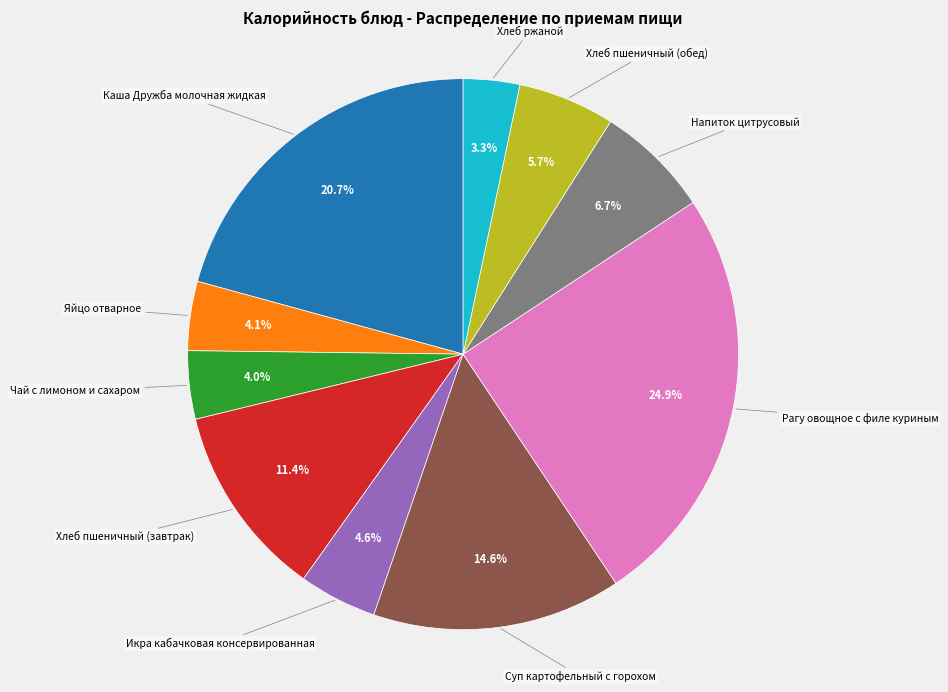

Does any single category account for the majority?

No